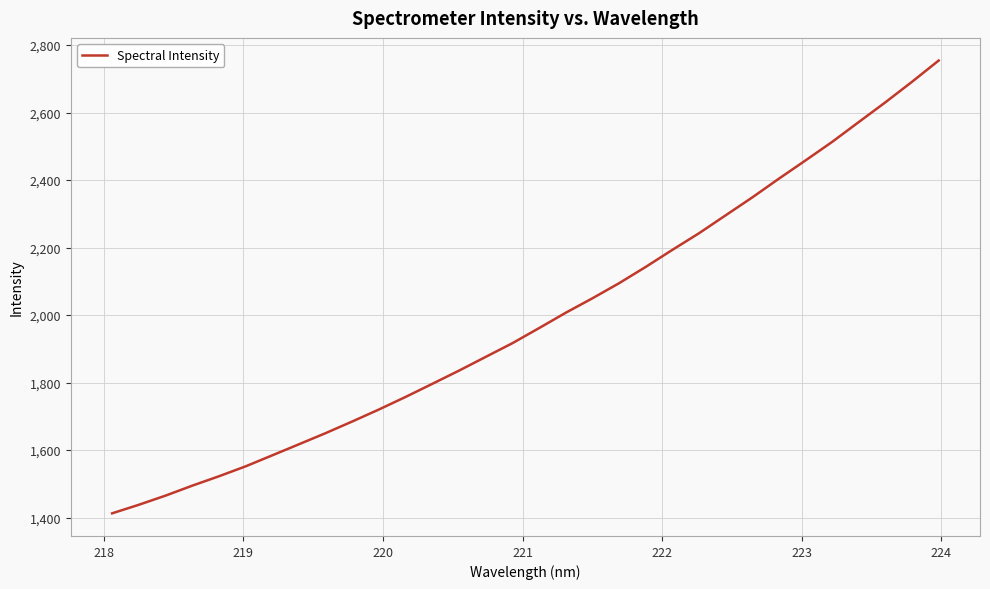

What is the smallest value displayed?

1412.7